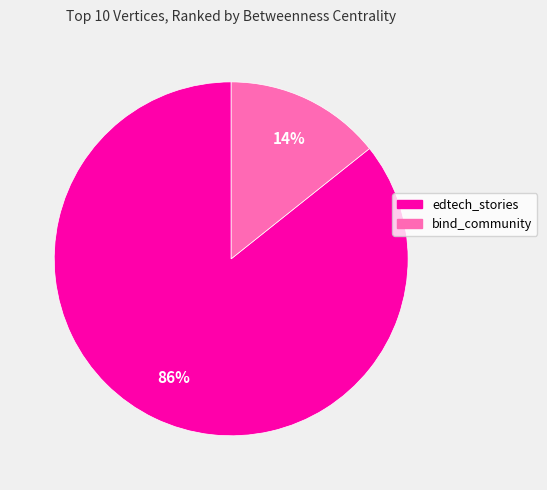

Which slice is the largest?

edtech_stories